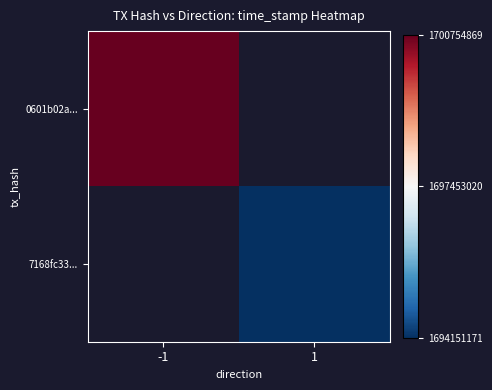

What is the lowest value of the 0601b02a... series?

1700754869.0